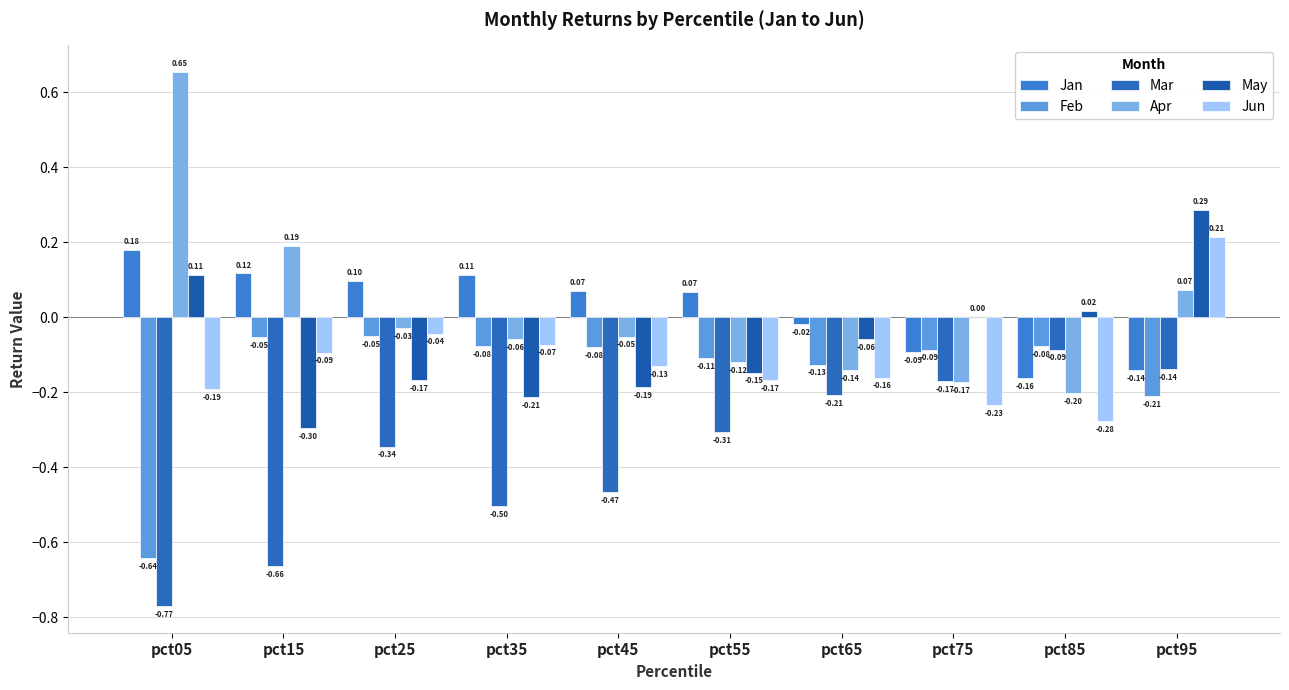

At how many categories does at least one series exceed 0?

9